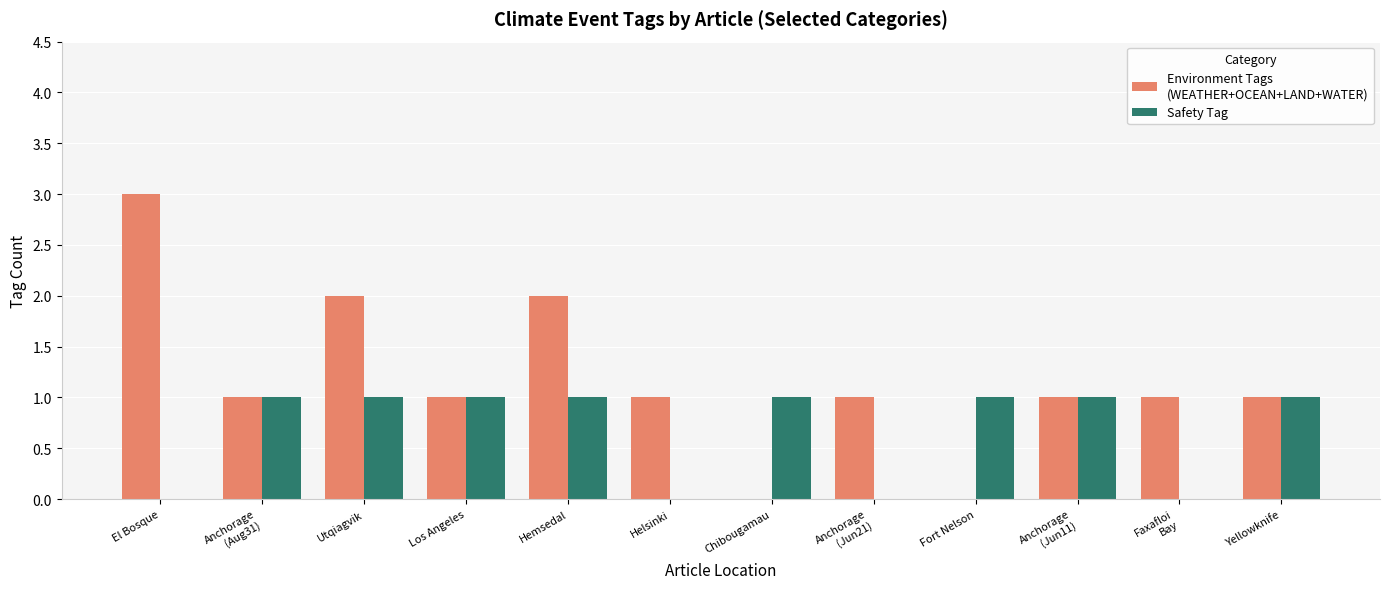

What is the total value across all series at Hemsedal?

3